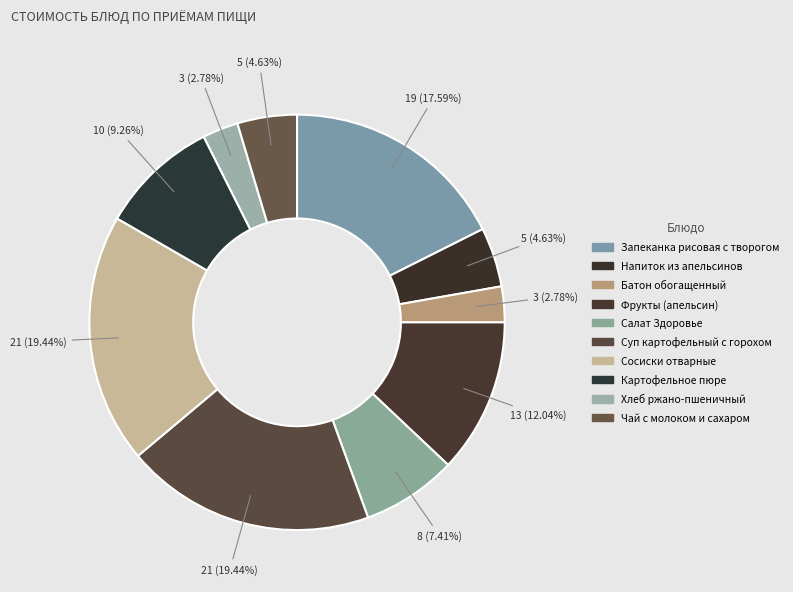

What is the ratio of the value at Фрукты (апельсин) to the value at Салат Здоровье?

1.6